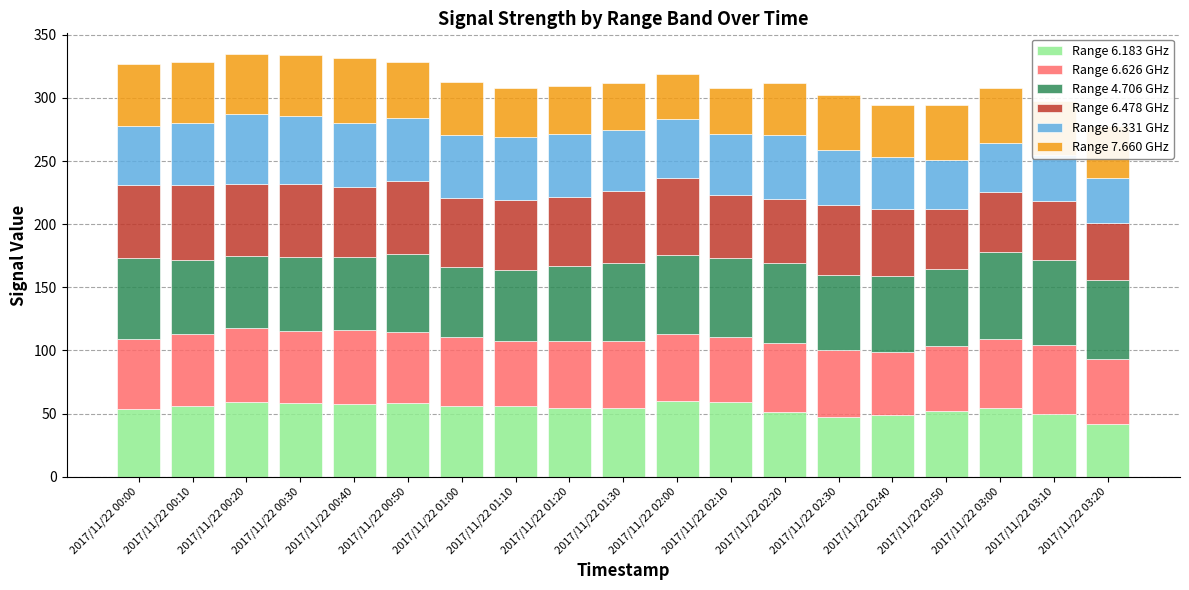

What are all the series names shown in the legend?

Range 6.183 GHz, Range 6.626 GHz, Range 4.706 GHz, Range 6.478 GHz, Range 6.331 GHz, Range 7.660 GHz